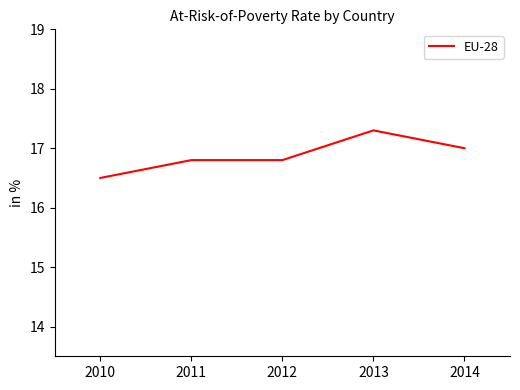

What is the difference between the values at 2011 and 2013?

0.5